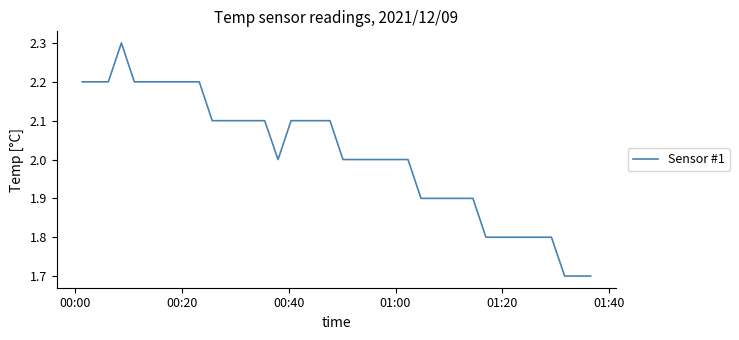

What is the minimum value shown in the chart?

1.7